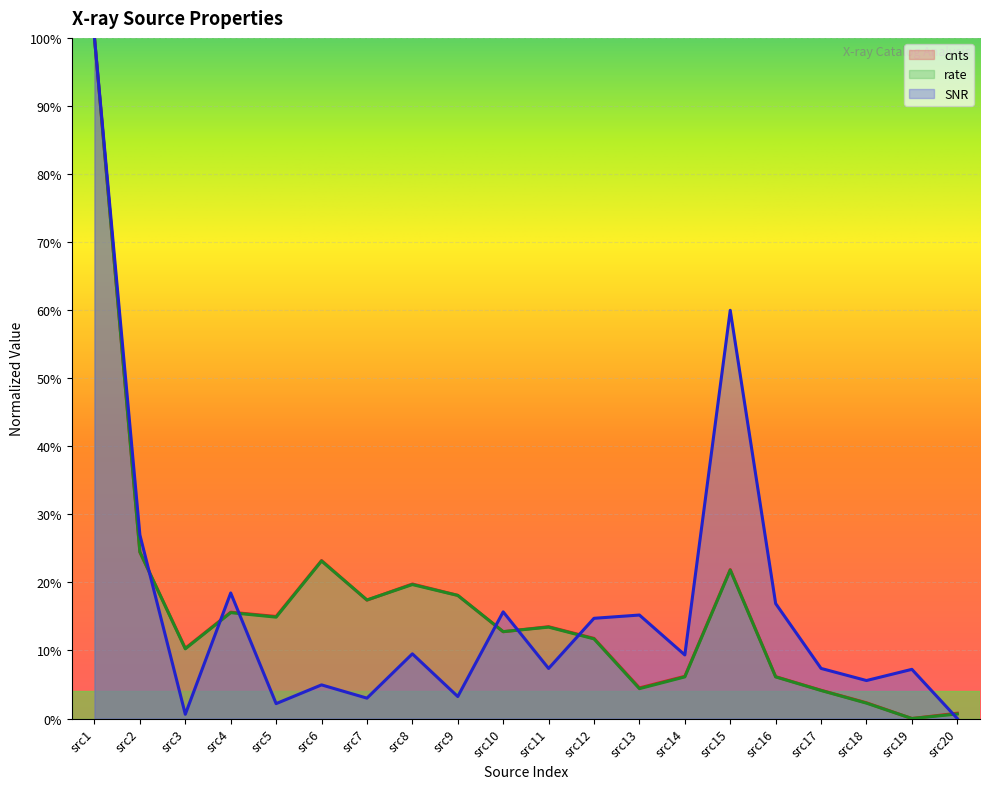

What is the value of the cnts point at the 5th from the left?

0.1